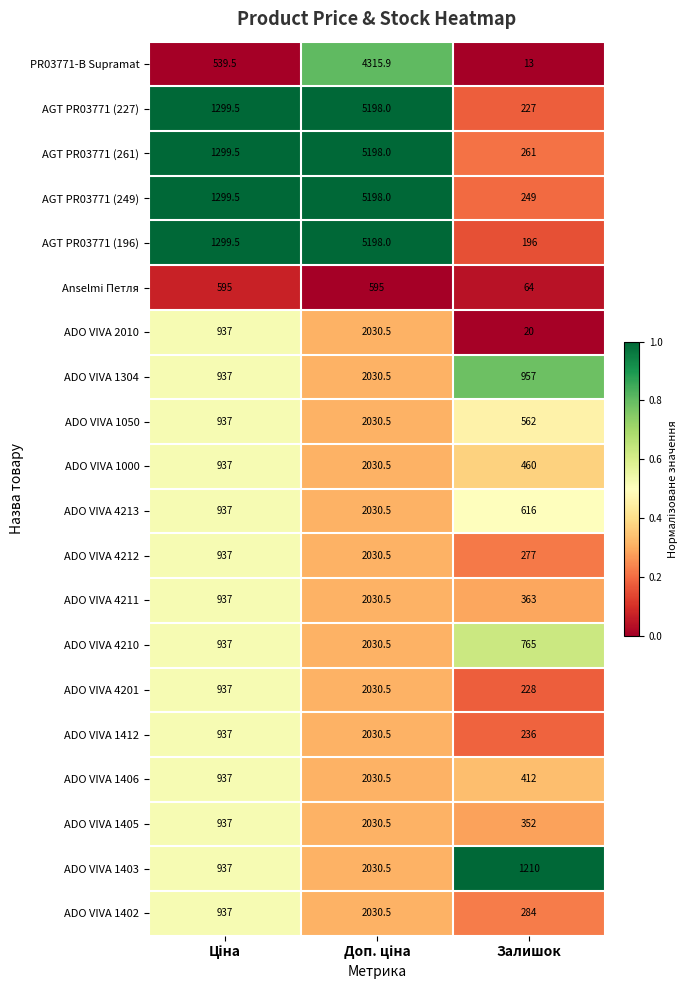

Which series has the widest spread of values?

AGT PR03771 (196)